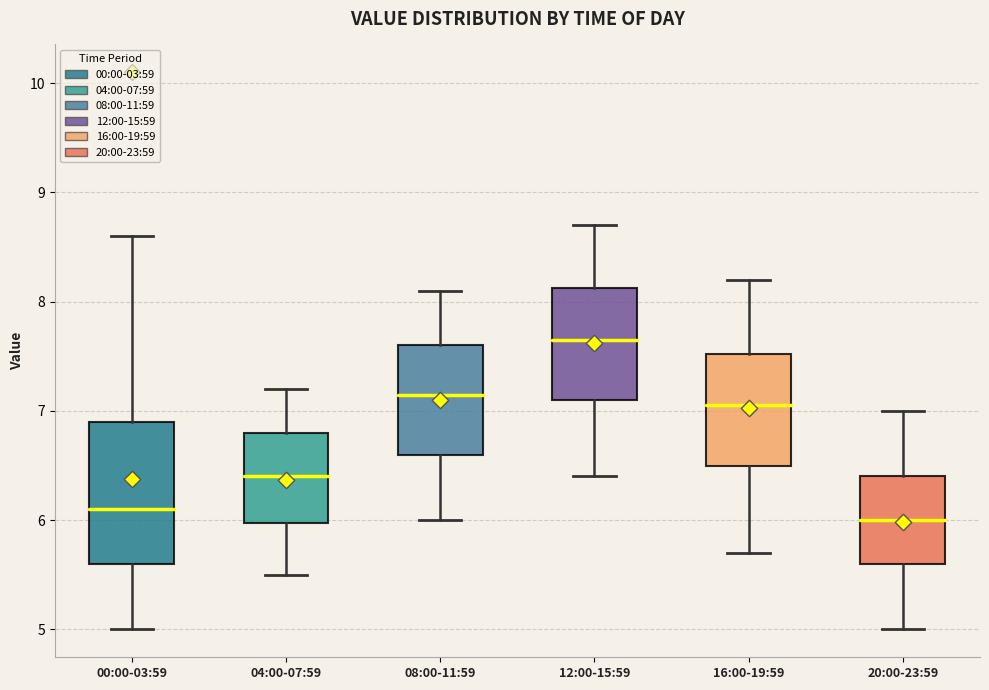

Which box is the tallest, from its lower edge to its upper edge?

00:00-03:59